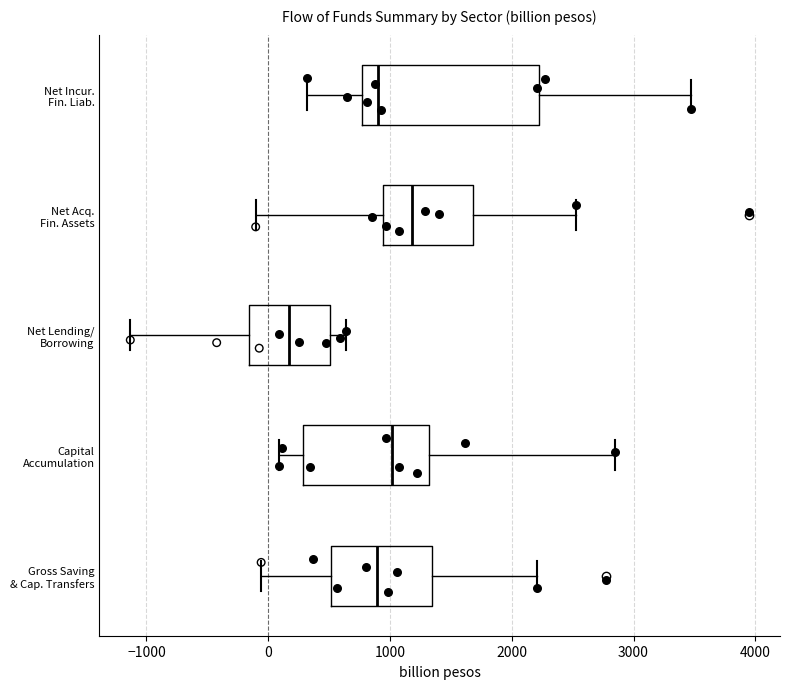

Reading bottom to top, read every box against the x-axis: the position of its median line, the range the box covers, and the ends of its whiskers. The values are not printed on the chart, so give them approximately, as read against the axis.

Gross Saving & Cap. Transfers: median 900, box 500 to 1300, whiskers -100 to 2200
Capital Accumulation: median 1000, box 300 to 1300, whiskers 100 to 2800
Net Lending/ Borrowing: median 200, box -200 to 500, whiskers -1100 to 600
Net Acq. Fin. Assets: median 1200, box 900 to 1700, whiskers -100 to 2500
Net Incur. Fin. Liab.: median 900, box 800 to 2200, whiskers 300 to 3500